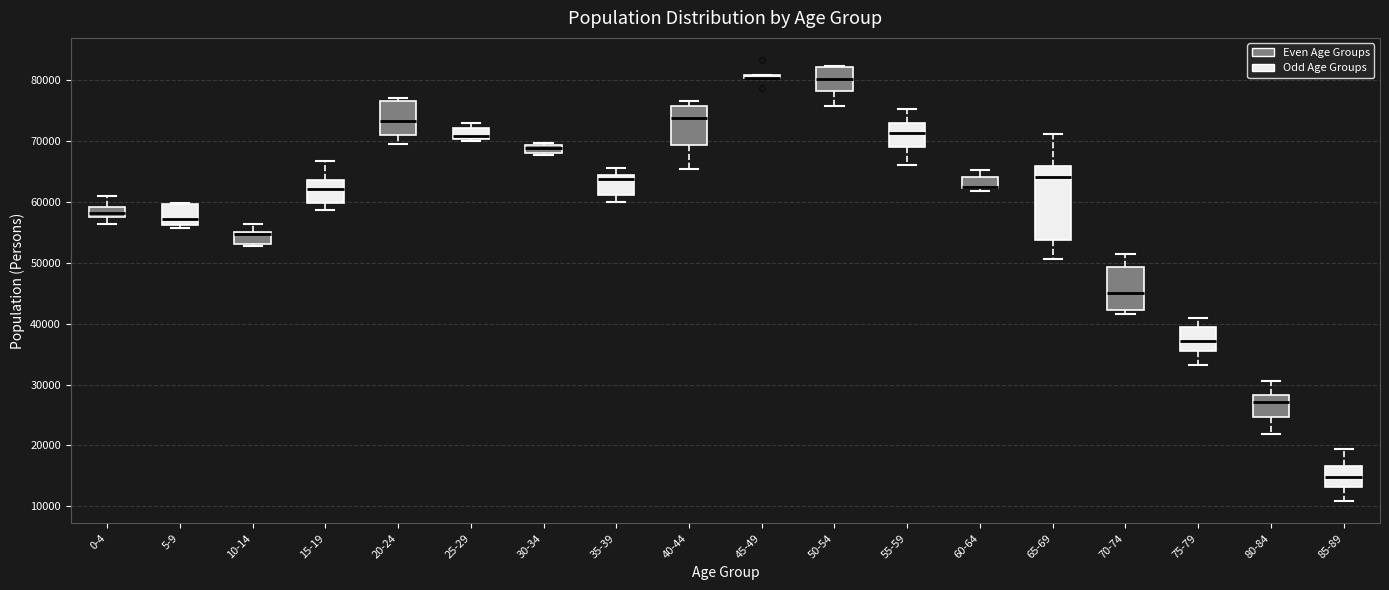

Comparing the boxes themselves (not the whiskers), which one is the tallest?

65-69